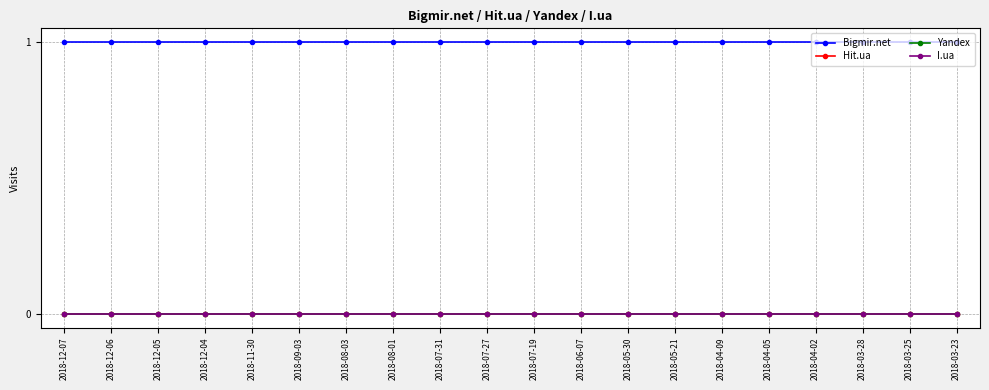

Where is Hit.ua nearest to the value 0?

2018-12-07